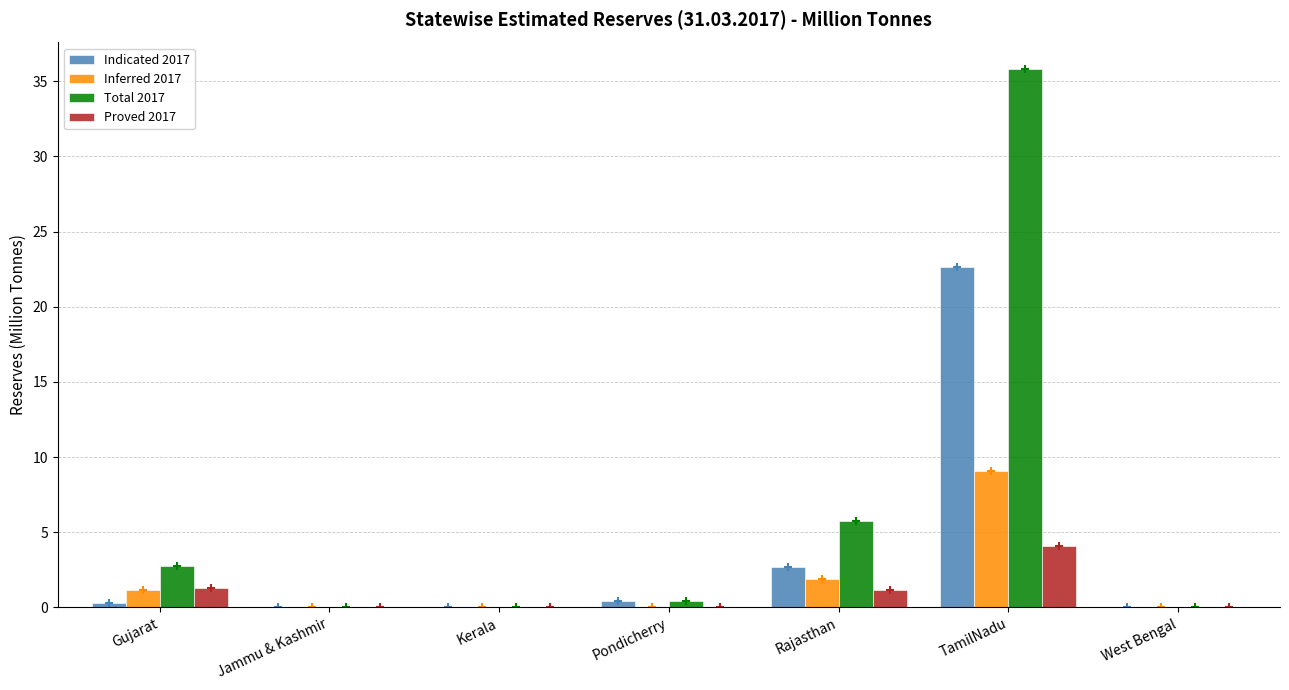

What is the average value of the Inferred 2017 series?

1.7